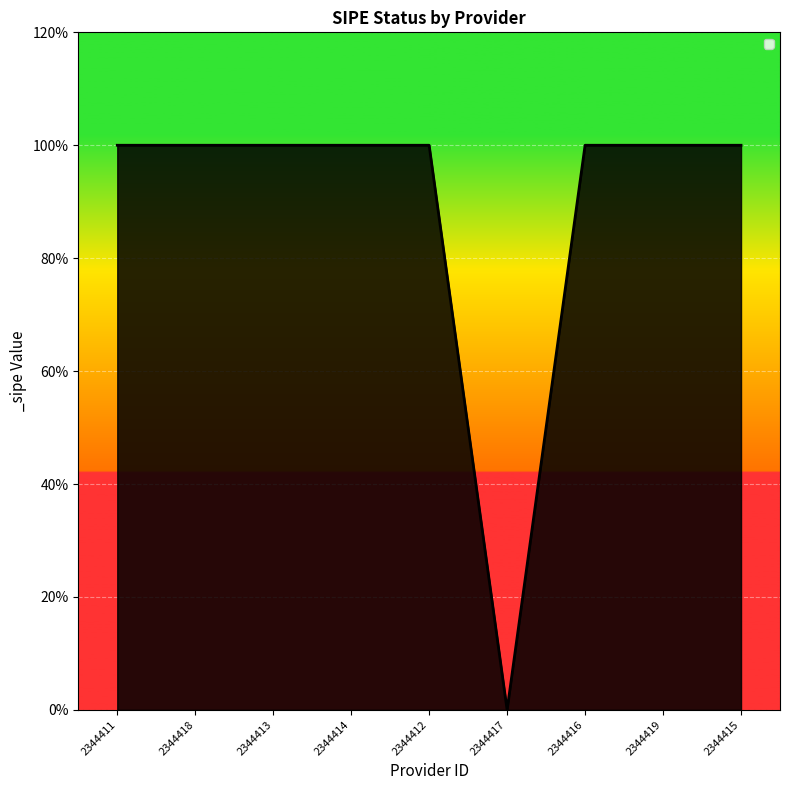

Reading left to right, list all the values displayed in this chart.

1	1	1	1	1	0	1	1	1